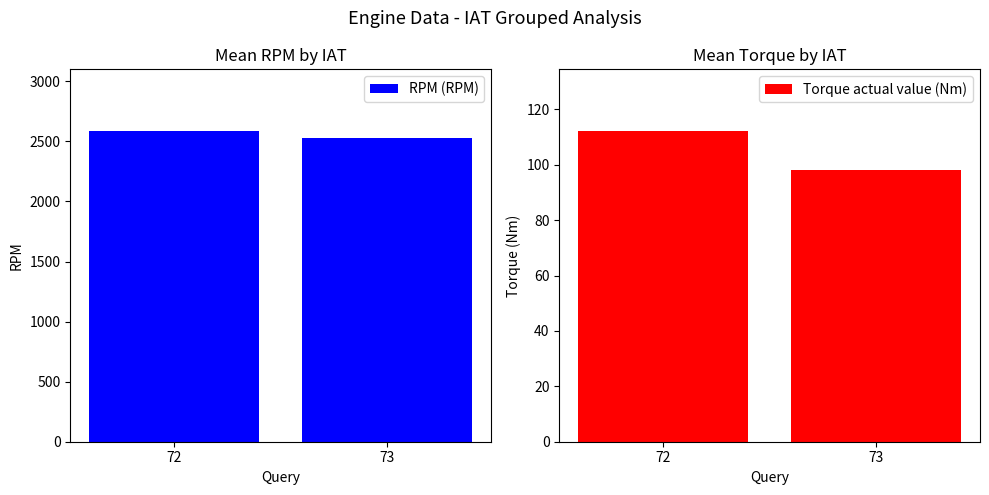

Reading left to right, list all the values displayed in this chart.

RPM (RPM): 72=2583.1	73=2524.3
Torque actual value (Nm): 72=112.1	73=98.2